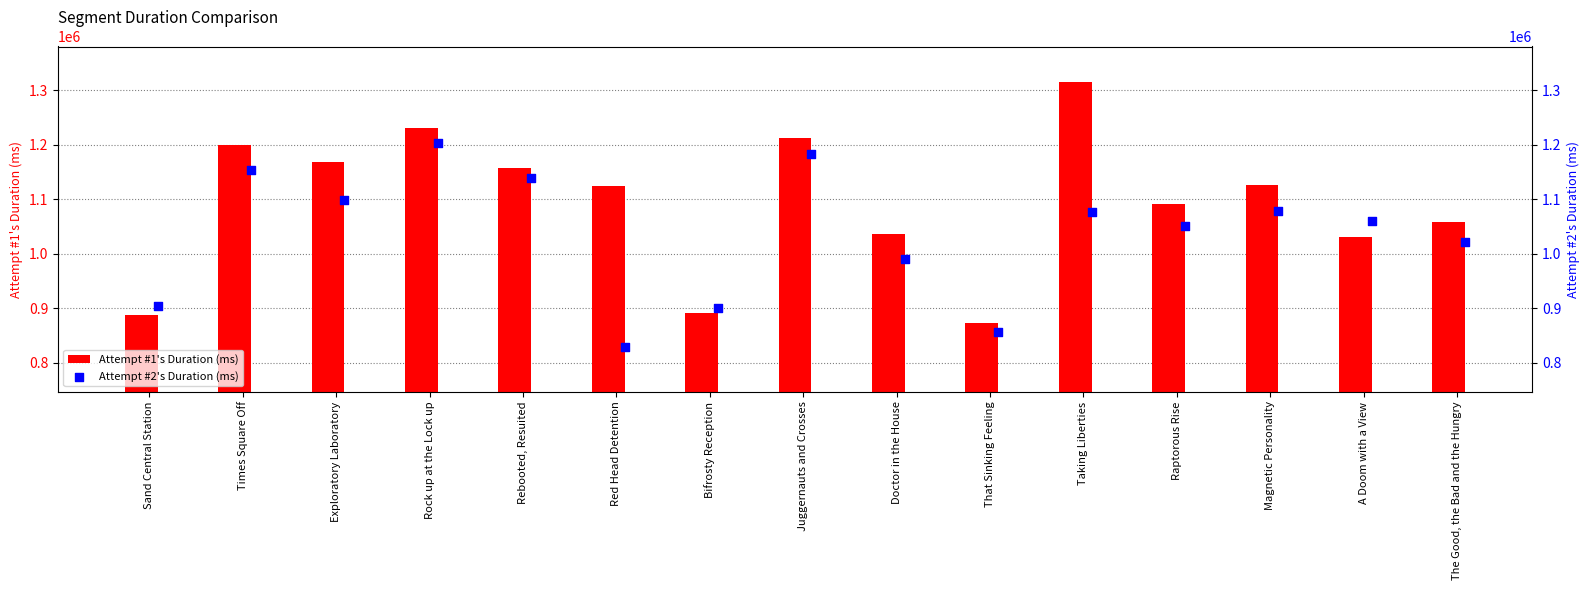

Which series reaches the minimum Y coordinate?

Attempt #2's Duration (ms)